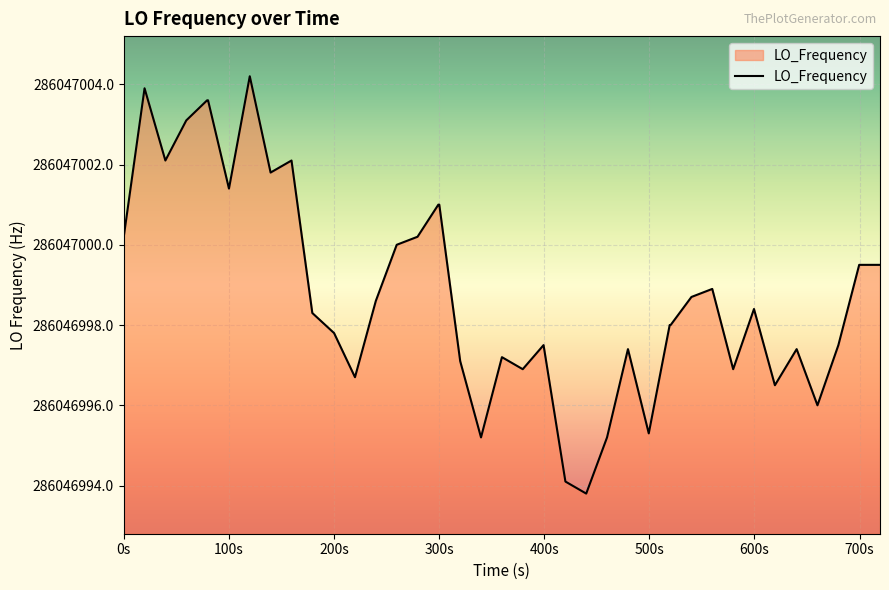

Does the chart display data point markers on the line(s)?

No